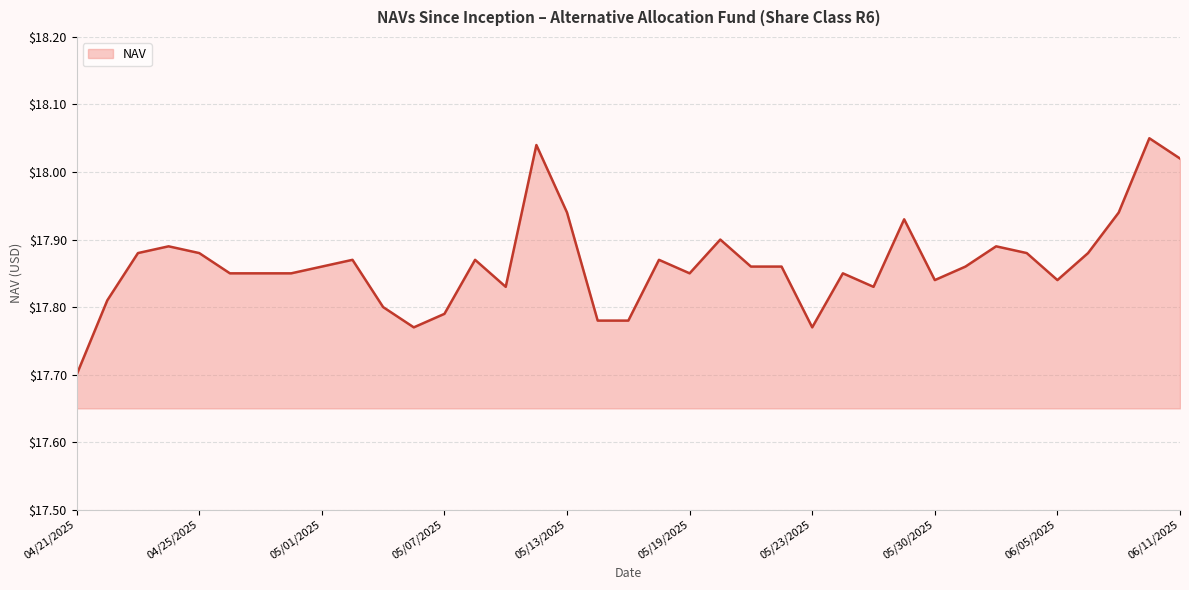

Does the chart display data point markers on the line(s)?

No